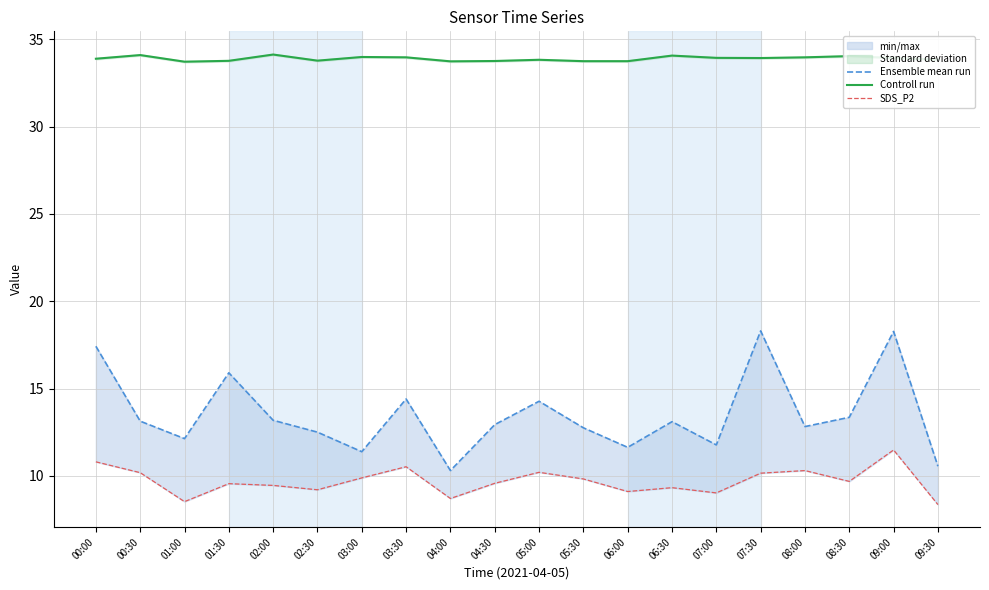

Is the value of SDS_P2 at 08:00 greater than the value of Controll run at 03:00?

No